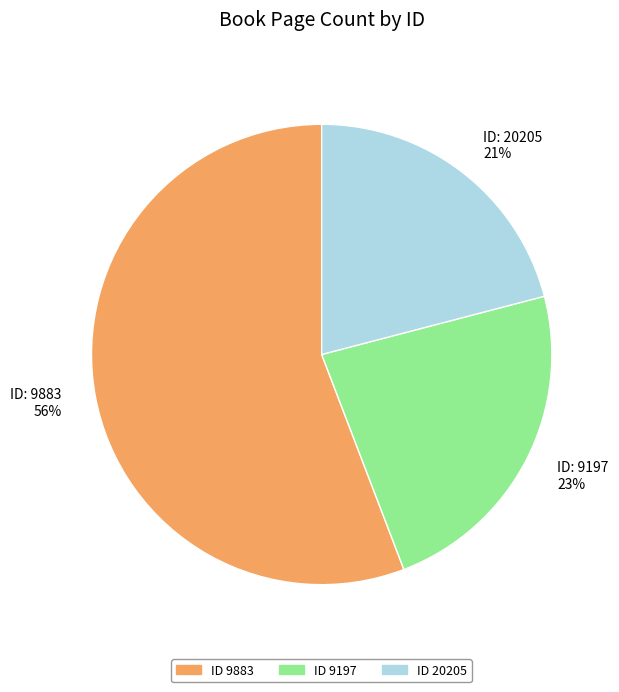

Is there a majority slice in this chart?

Yes